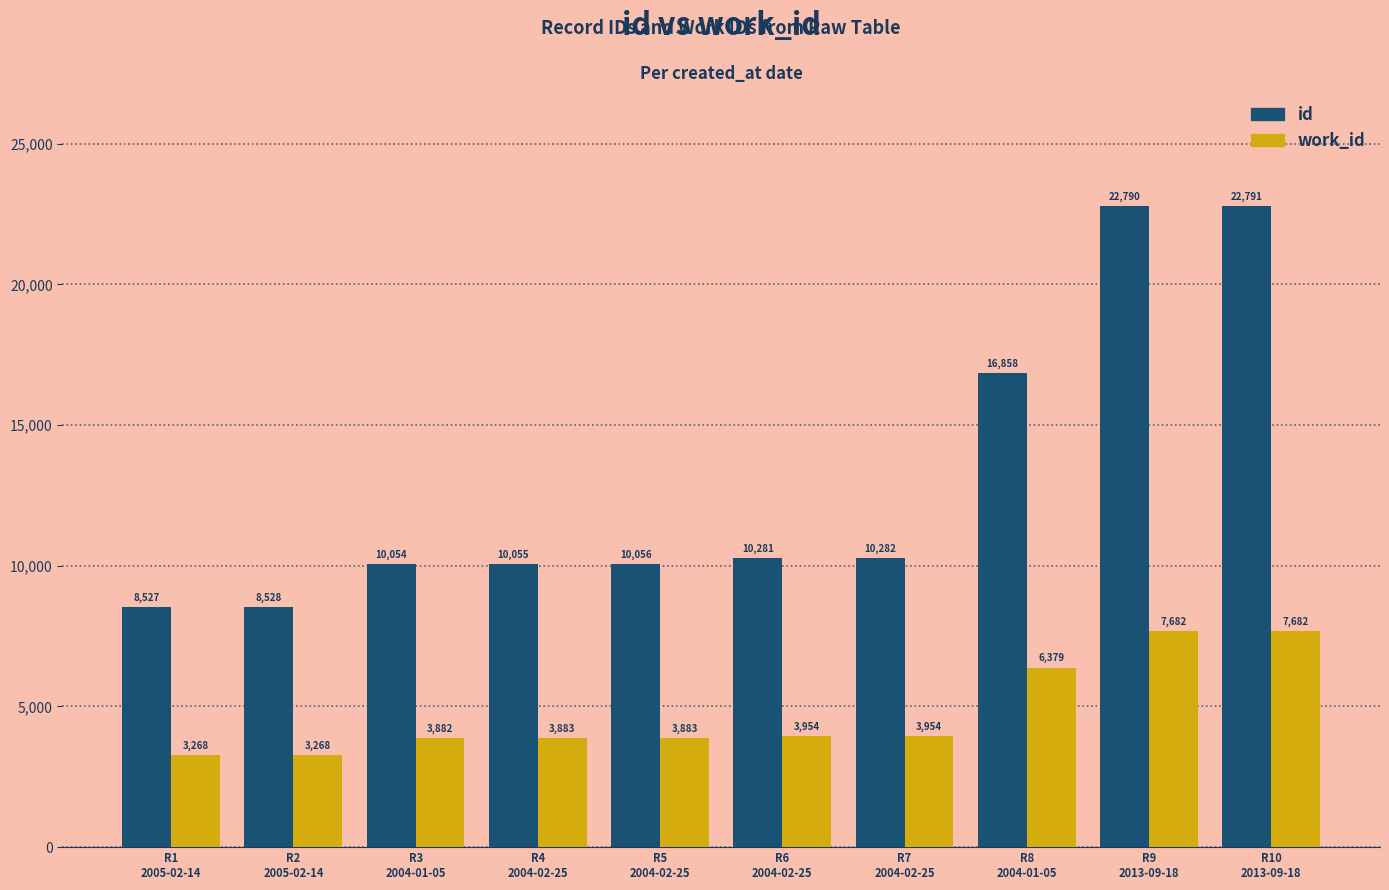

What is the highest value of the work_id series?

7682